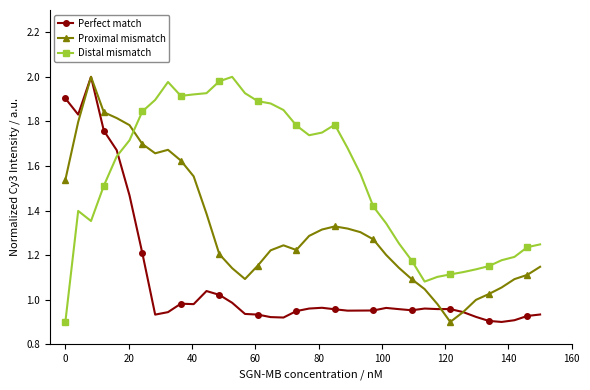

True or false: Perfect match has more than 0 points higher than both neighbors.

True